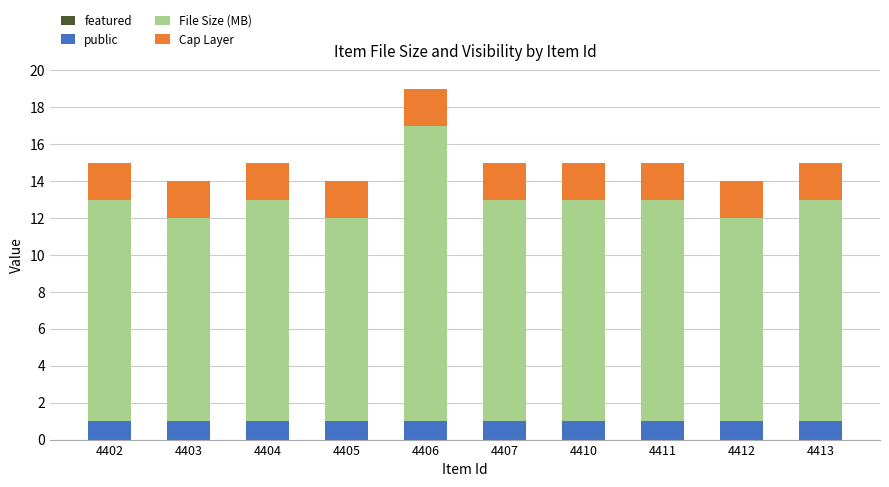

Reading left to right, transcribe the values for public.

4402=1	4403=1	4404=1	4405=1	4406=1	4407=1	4410=1	4411=1	4412=1	4413=1